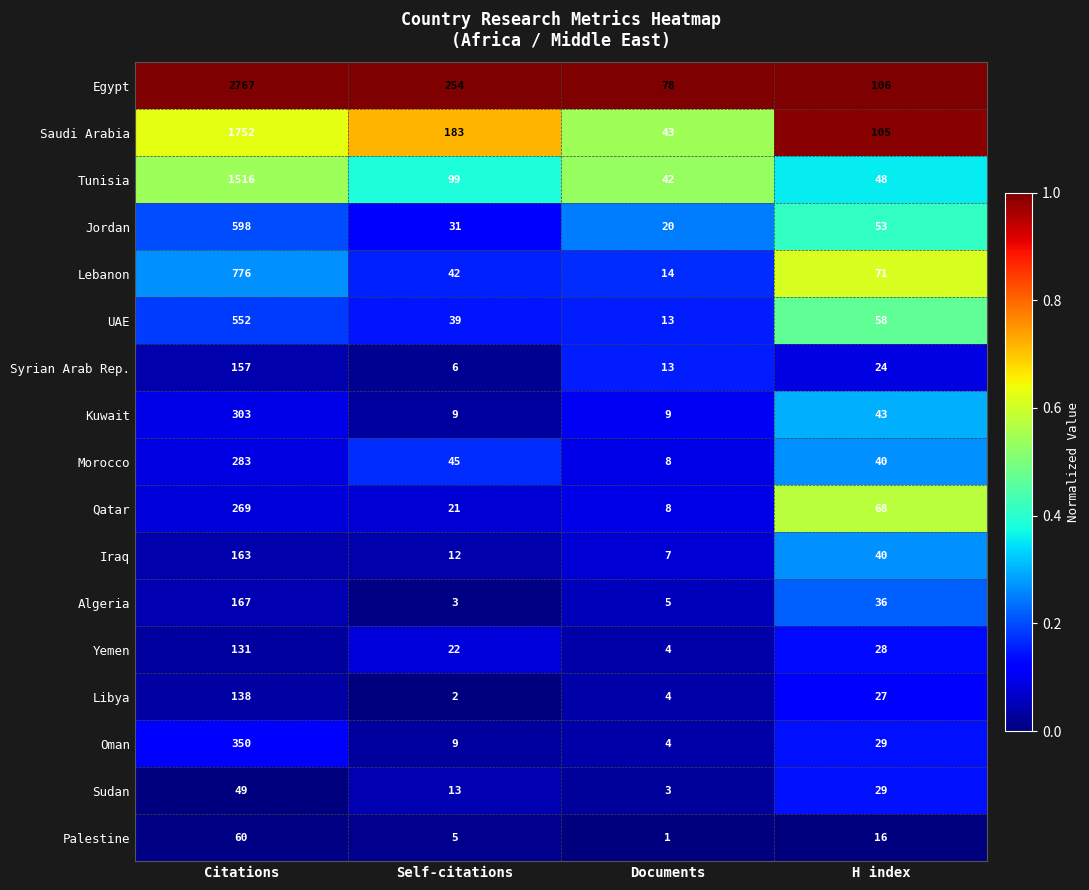

The Iraq series shows 11 at H index. True or false?

False